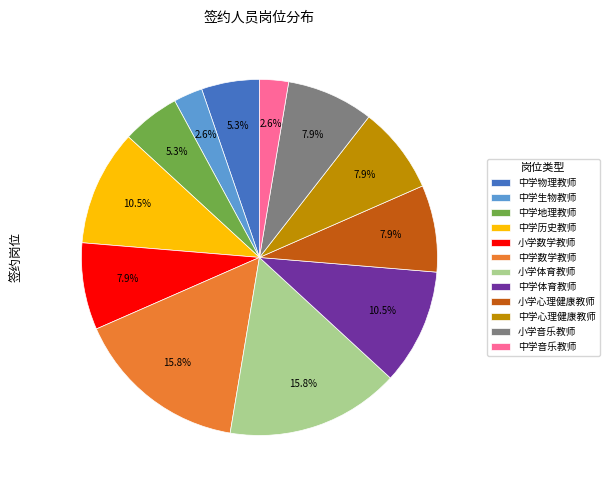

To the nearest percent, what is the difference between the largest and smallest slice percentages?

13%